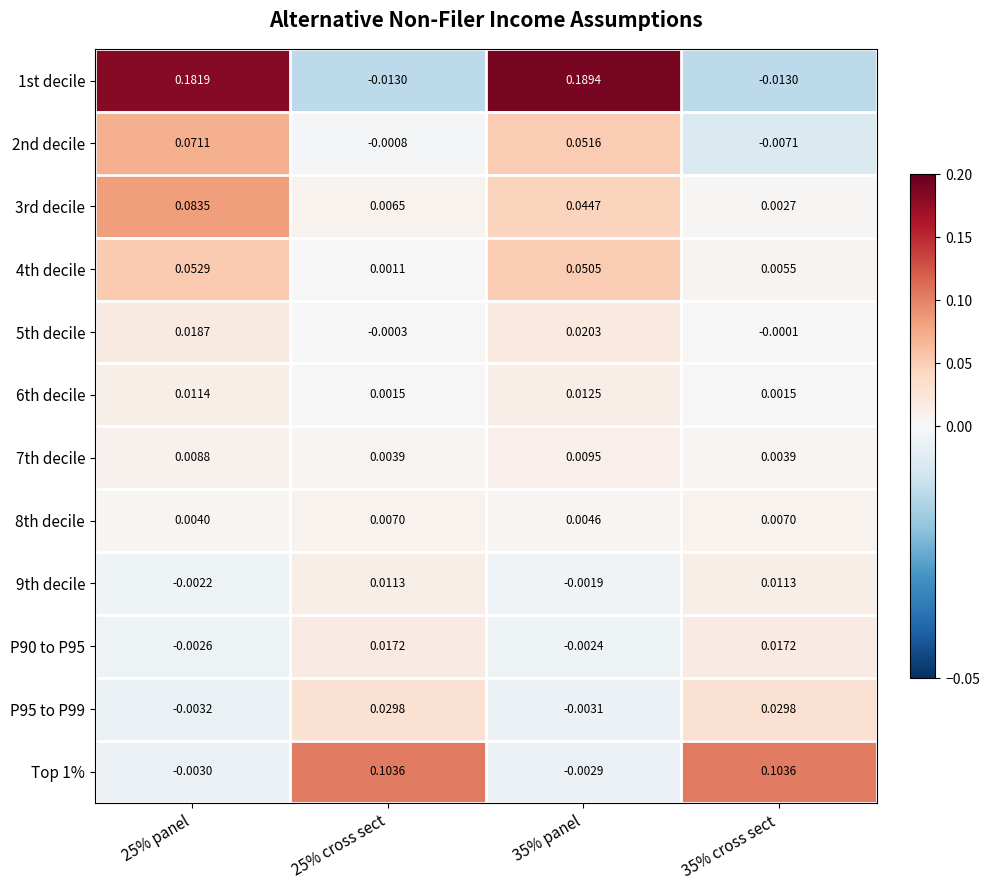

Is the value of Top 1% at 25% cross sect greater than the value of 3rd decile at 35% cross sect?

Yes